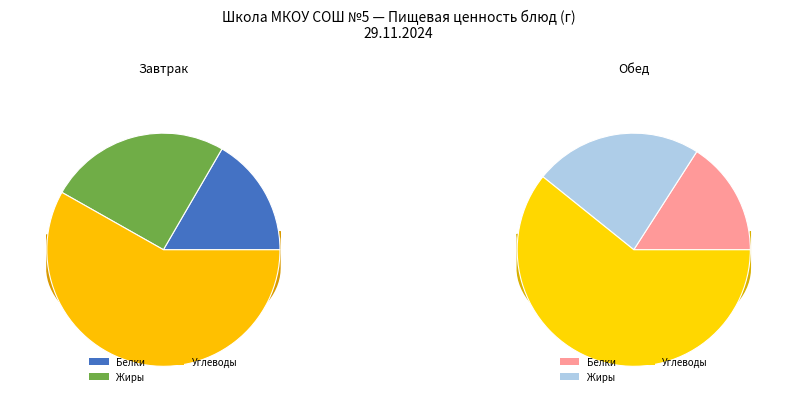

How much of the chart is everything except Завтрак (жиры)?

88.3%